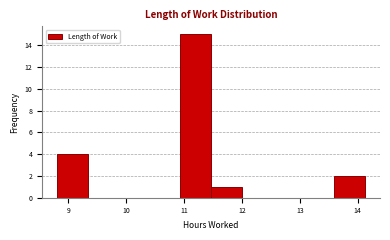

Over which range of the x-axis is the bar tallest?

10.9 to 11.5